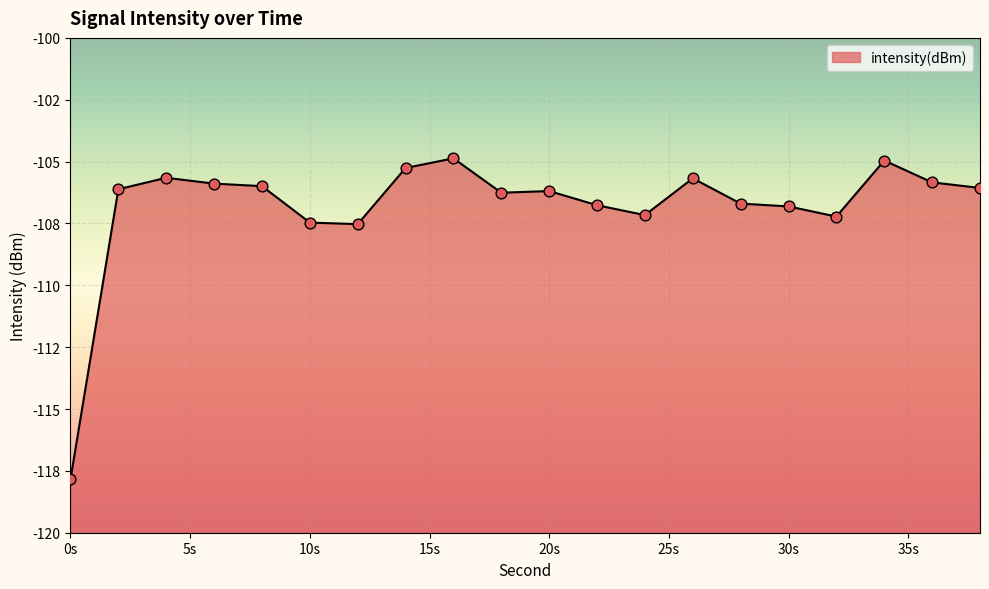

Which has a higher value, 34 or 18?

34